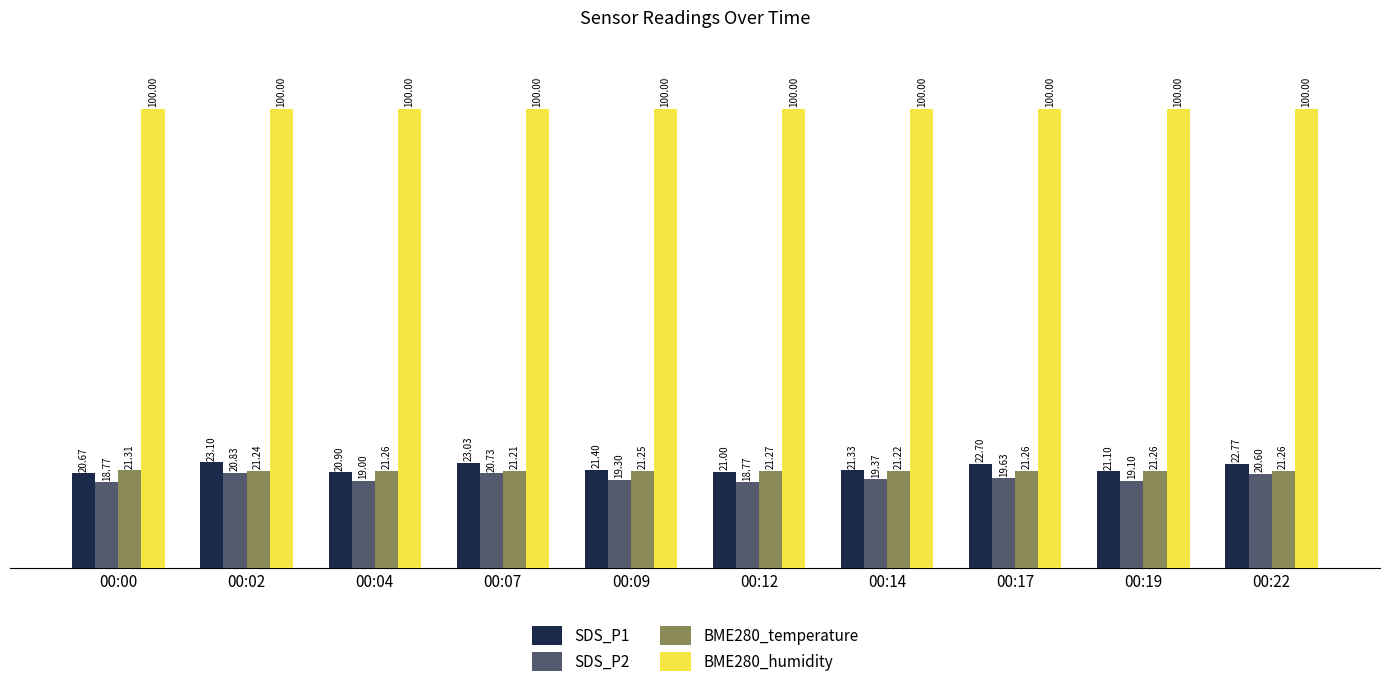

Rank the series by their maximum value, from lowest to highest.

SDS_P2, BME280_temperature, SDS_P1, BME280_humidity